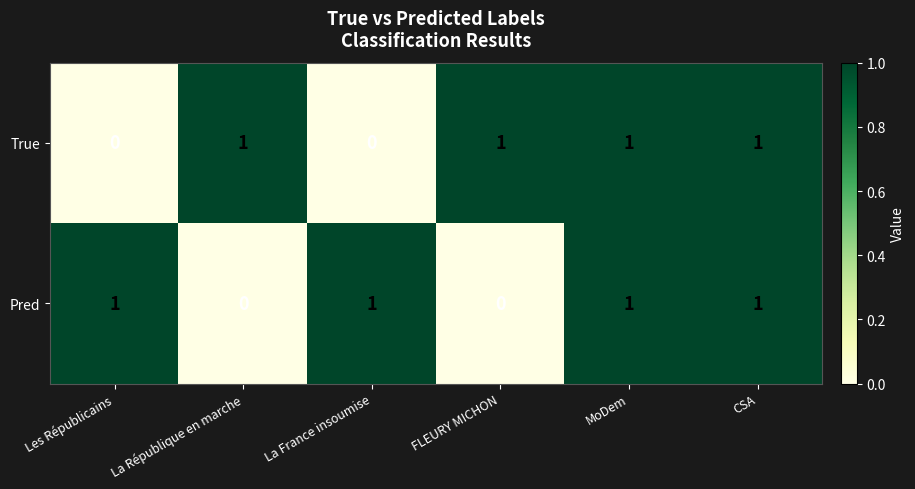

How many Pred values are between 0 and 1?

6